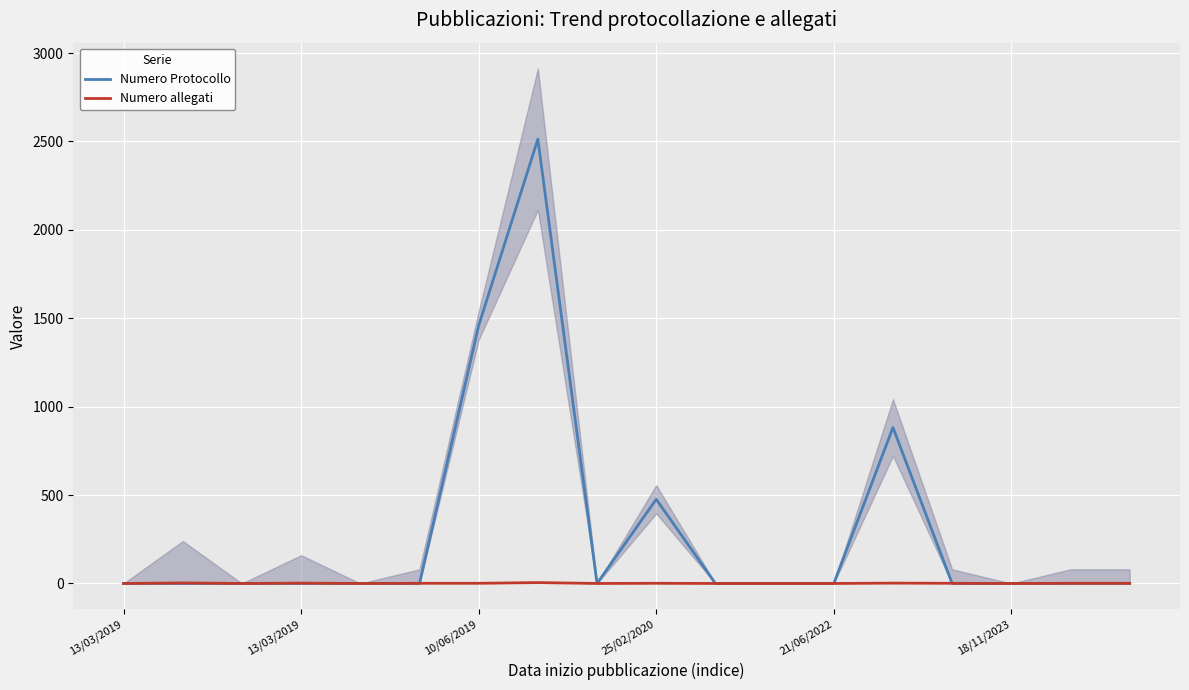

Reading left to right, what are all the values shown in this chart?

Numero Protocollo: 0	0	0	0	0	0	1459	2513	0	476	0	0	0	882	0	0	0	0
Numero allegati: 0	3	0	2	0	1	1	5	0	1	0	0	0	2	1	0	1	1